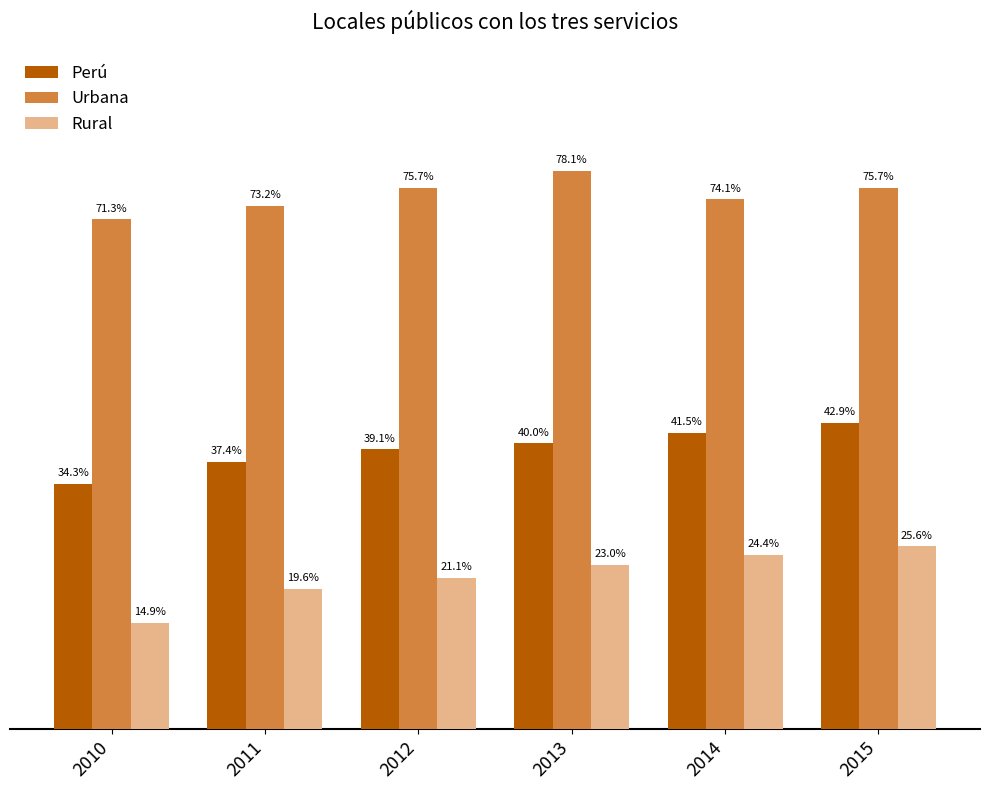

Which series has the largest total across all categories?

Urbana